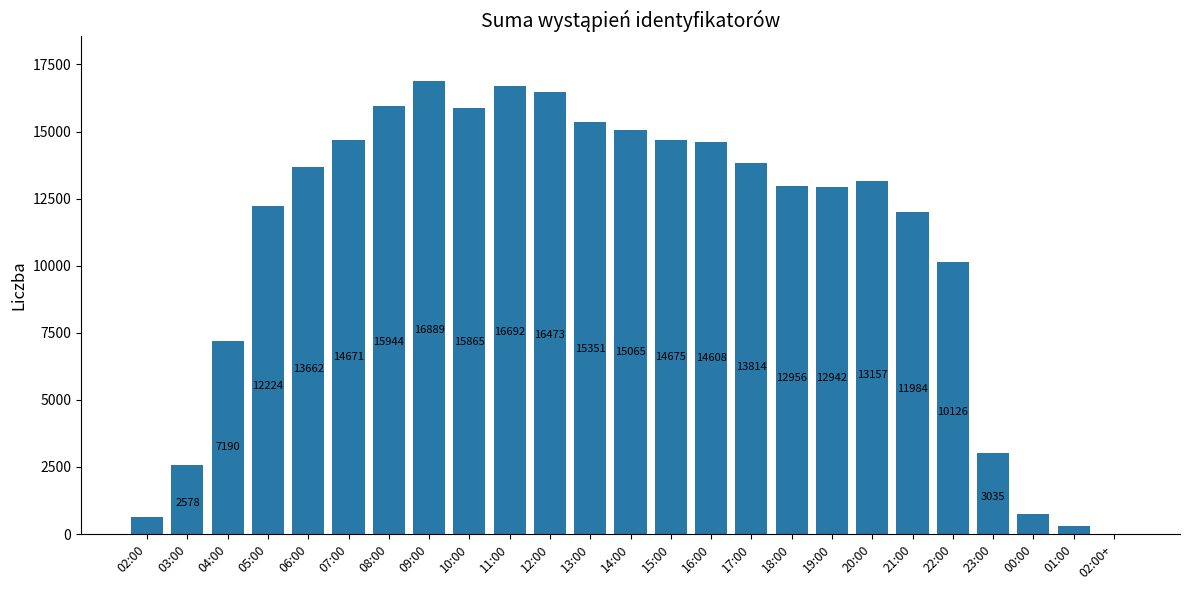

What is the sum of all values?

271635